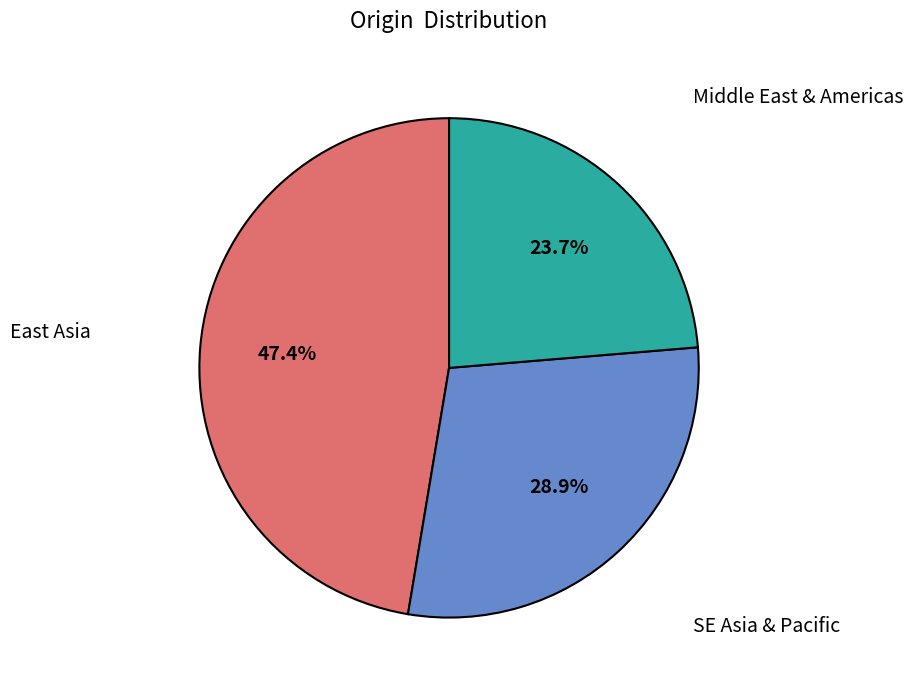

Rank the categories by value from highest to lowest.

East Asia, SE Asia & Pacific, Middle East & Americas